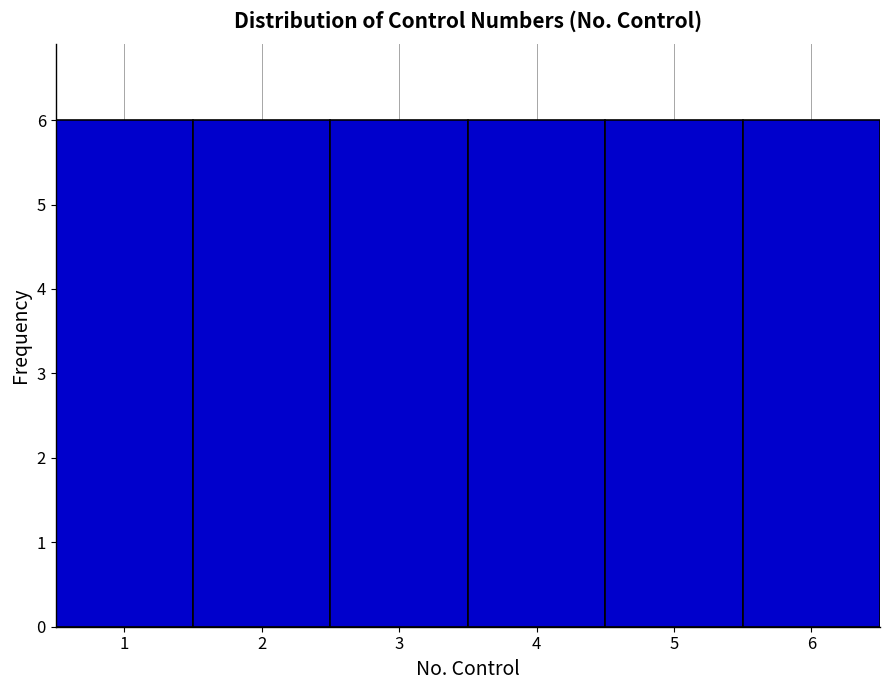

How tall is the bar that spans 0.5 to 1.5 on the x-axis? The values are not printed on the chart, so give them approximately, as read against the axis.

6